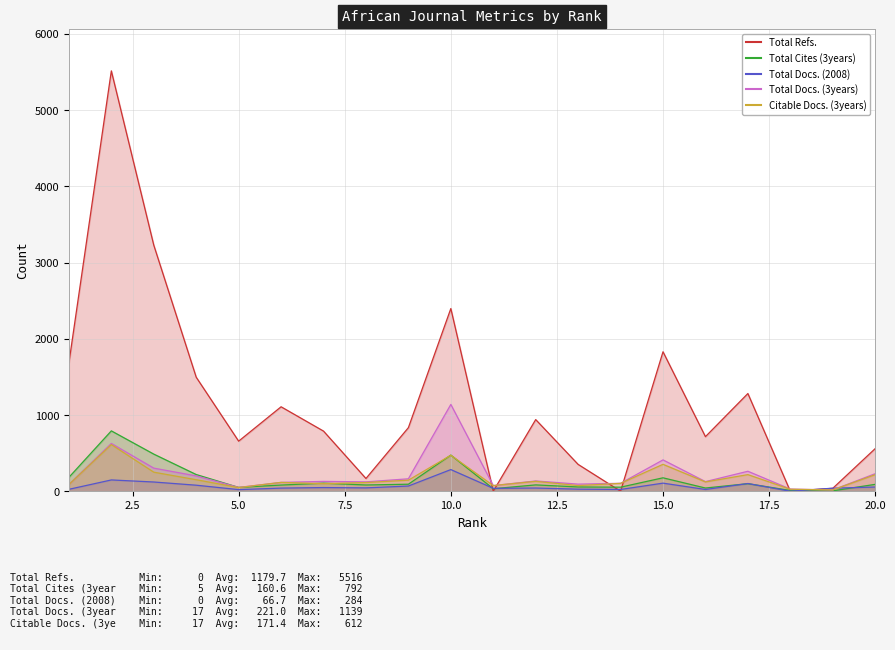

How many times do Citable Docs. (3years) and Total Refs. cross each other?

6